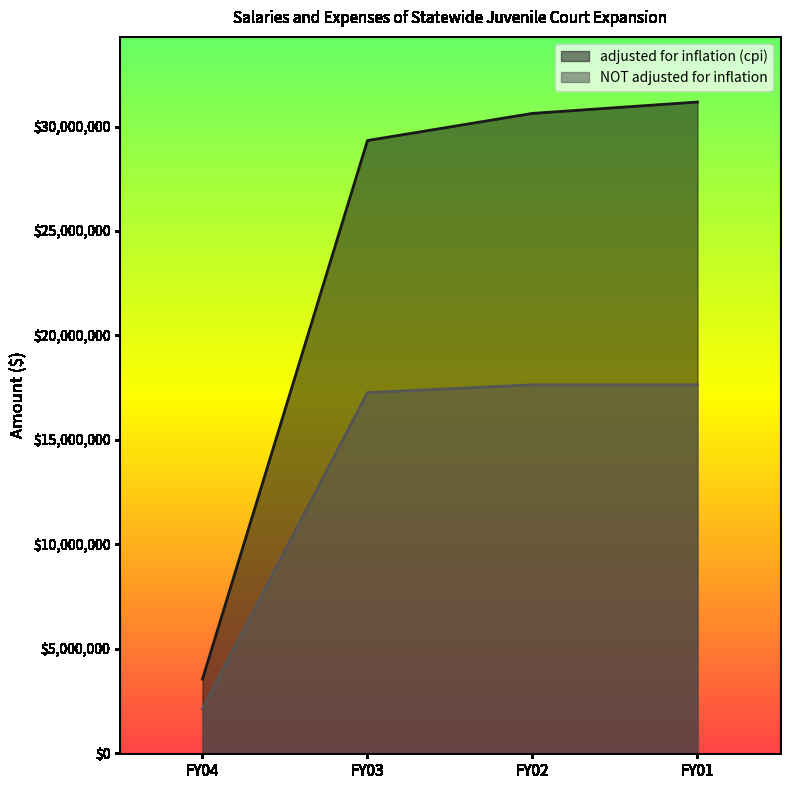

Rank the series at FY02 from highest to lowest value.

adjusted for inflation (cpi), NOT adjusted for inflation